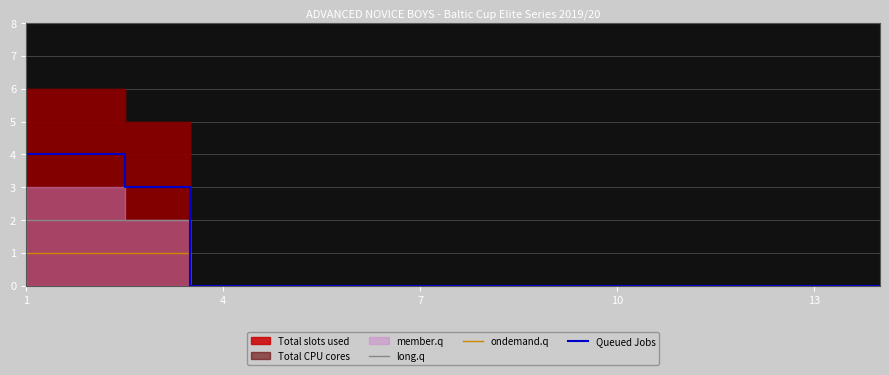

What is the sum of all Queued Jobs values?

11